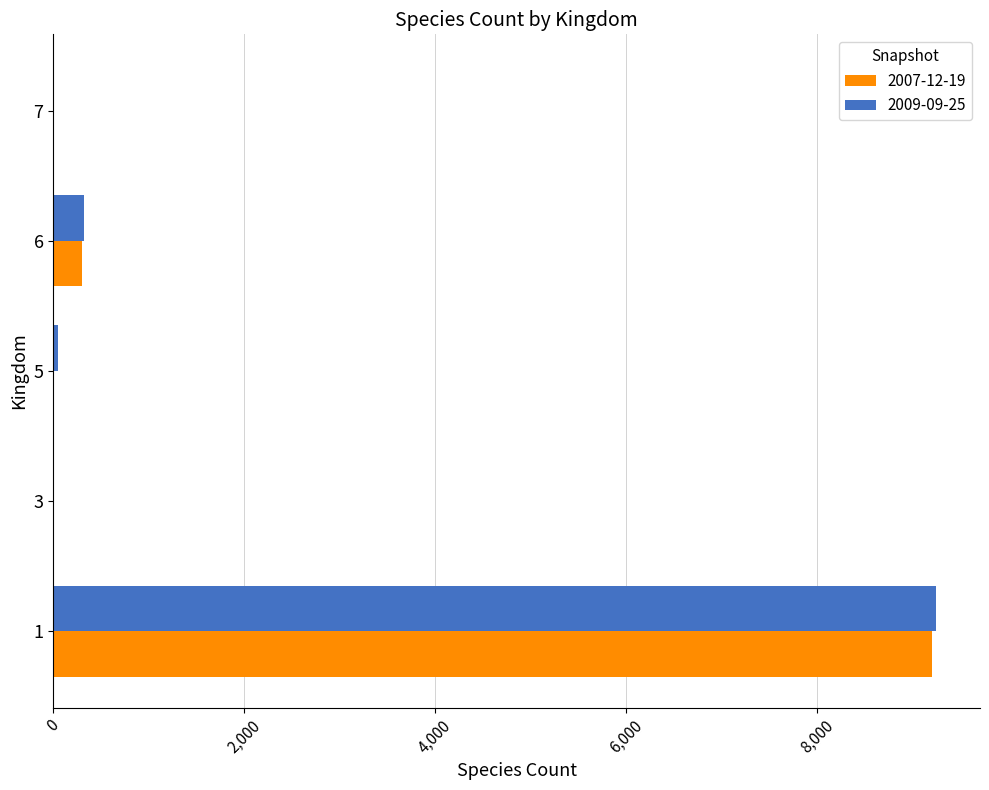

Is the value of 2007-12-19 at 6 greater than the value of 2009-09-25 at 5?

Yes